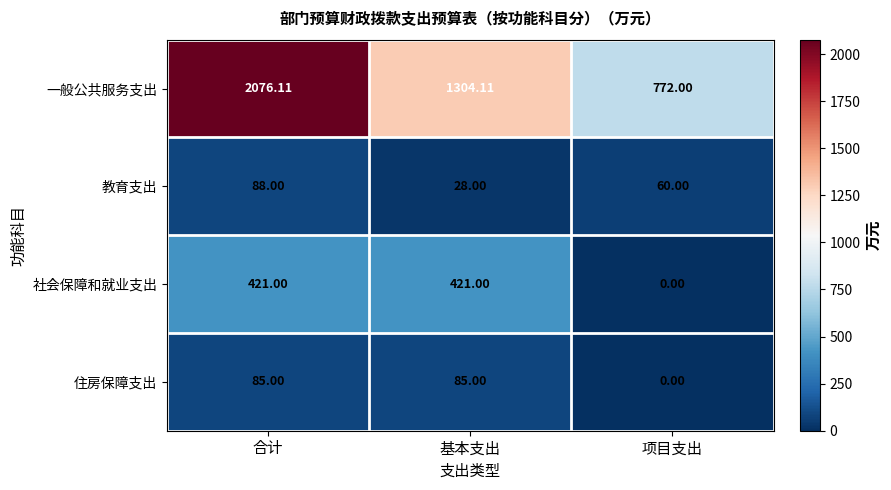

Where is 教育支出 nearest to the value 58?

项目支出